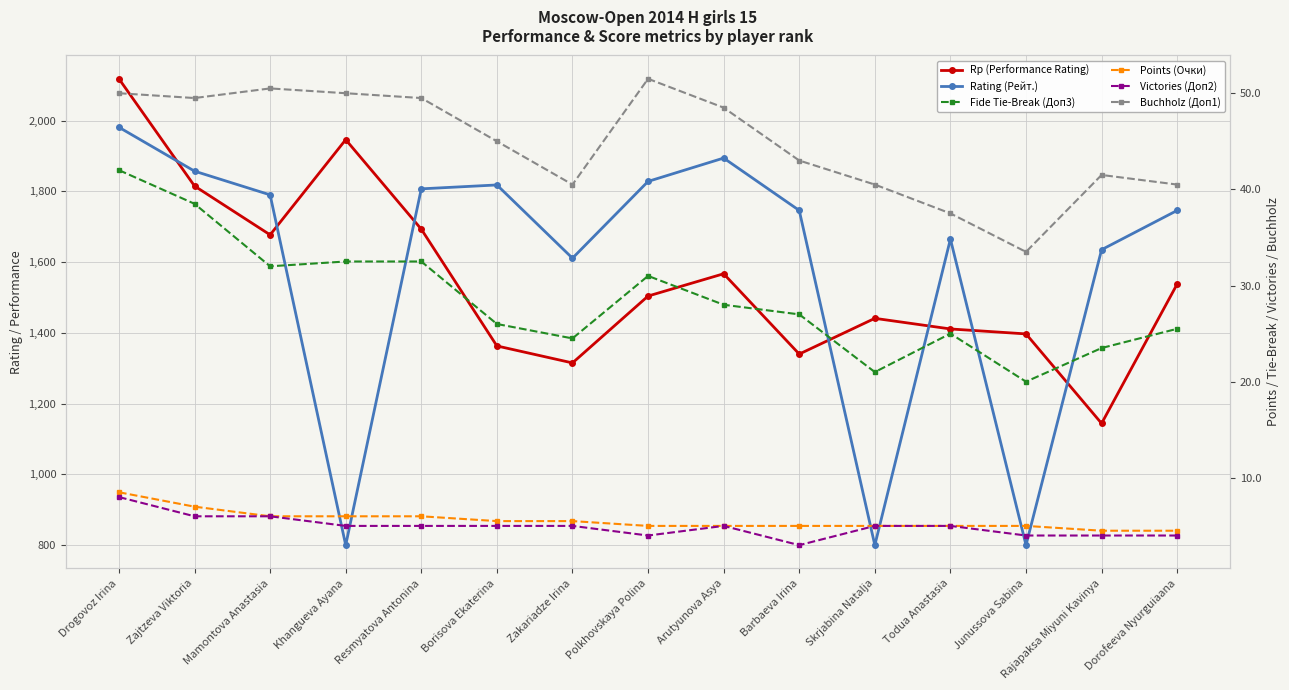

At which category is the sum across all series the highest?

Drogovoz Irina